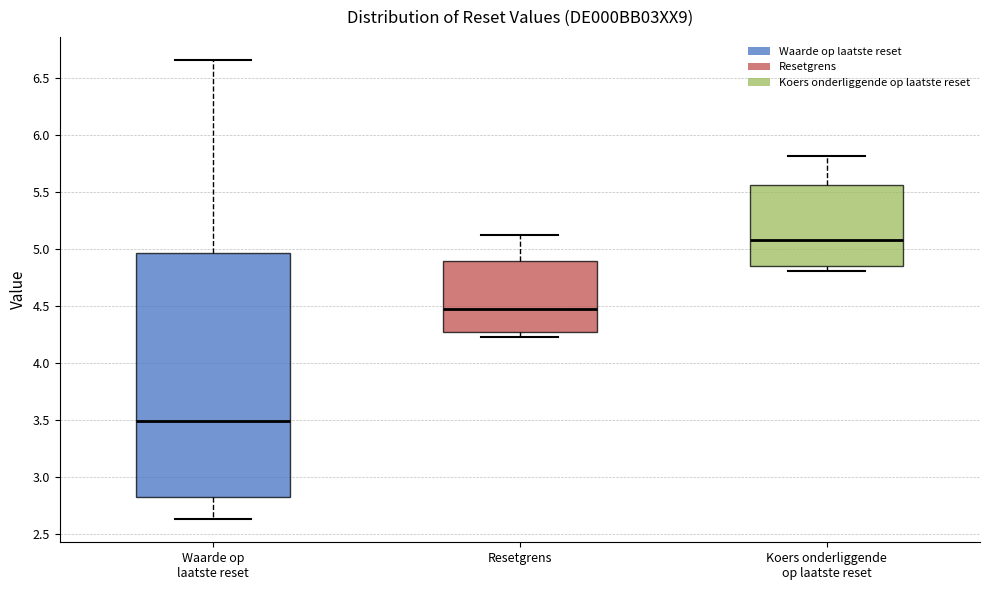

Reading left to right, transcribe this box plot: for each box, give where its median line is, the range the box spans, and where its two whiskers end, as read against the y-axis. The values are not printed on the chart, so give them approximately, as read against the axis.

Waarde op laatste reset: median 3.50, box 2.85 to 4.95, whiskers 2.65 to 6.65
Resetgrens: median 4.45, box 4.25 to 4.90, whiskers 4.25 (just below the box's lower edge) to 5.10
Koers onderliggende op laatste reset: median 5.10, box 4.85 to 5.55, whiskers 4.80 to 5.80